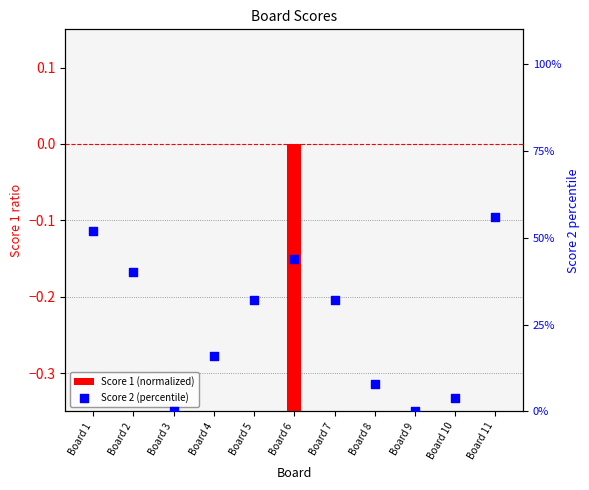

Is the value of Score 1 (normalized) at Board 11 greater than the value of Score 2 (percentile) at Board 1?

No